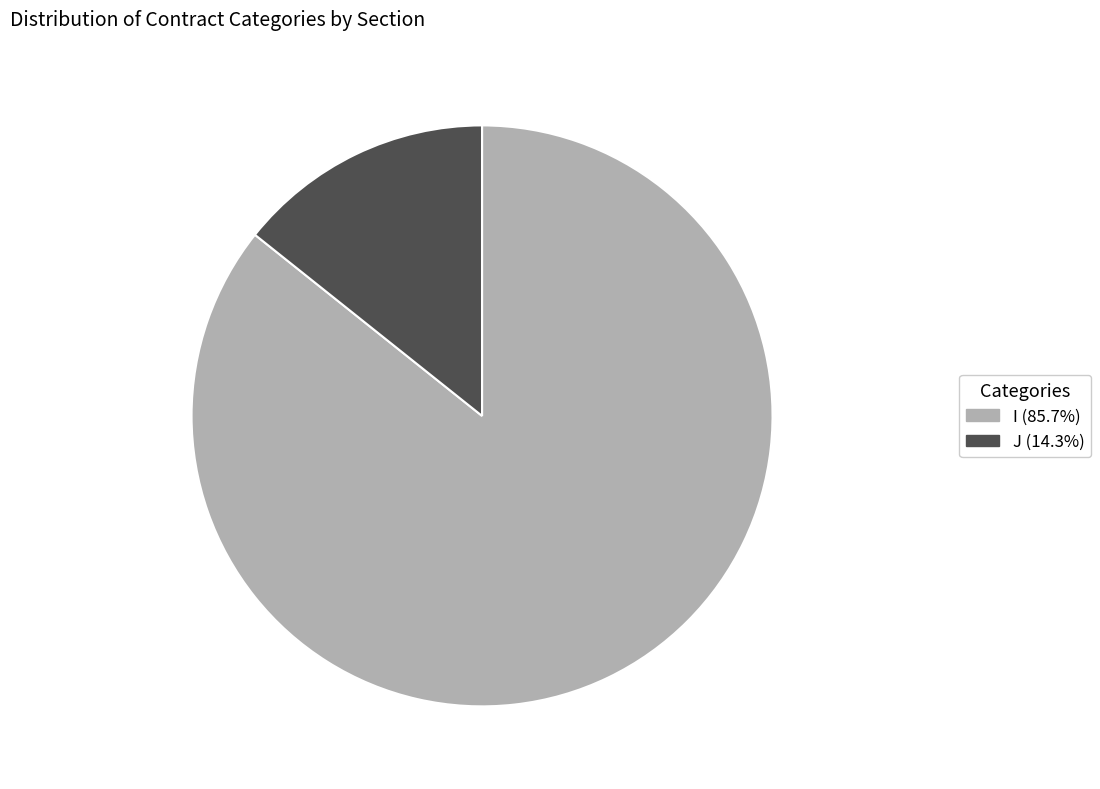

Do I and J together represent more than half of the pie?

Yes